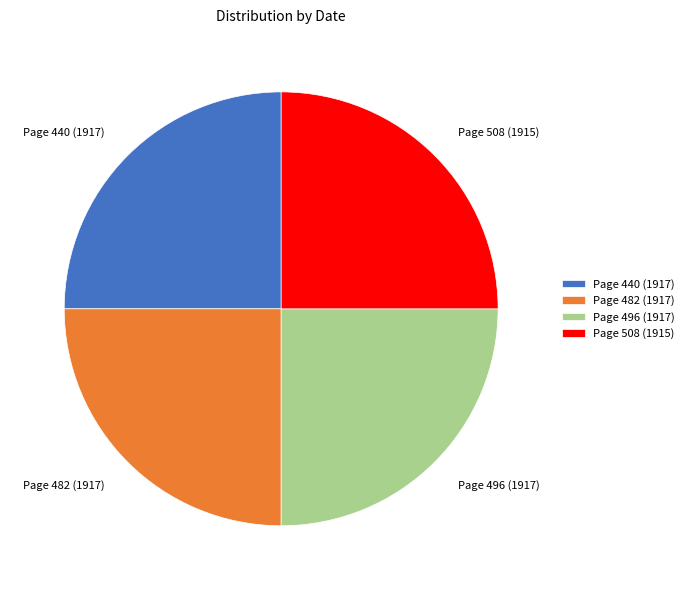

Does Page 440 (1917) represent more than half of the total?

No